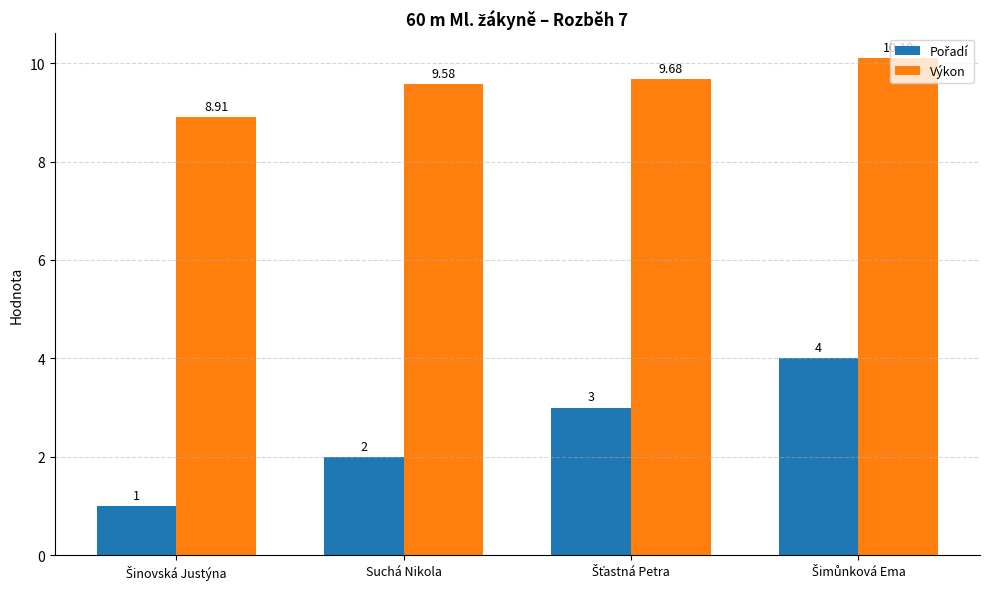

Which series has the largest total across all categories?

Výkon